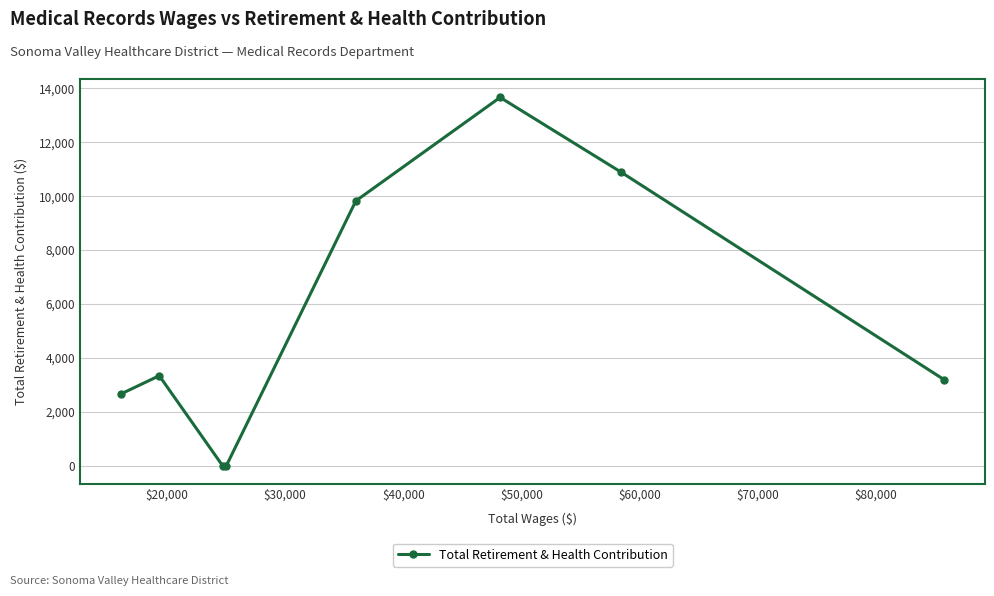

Reading right to left, transcribe all the data shown in this chart.

3195	10897	13668	9827	0	0	3336	2669